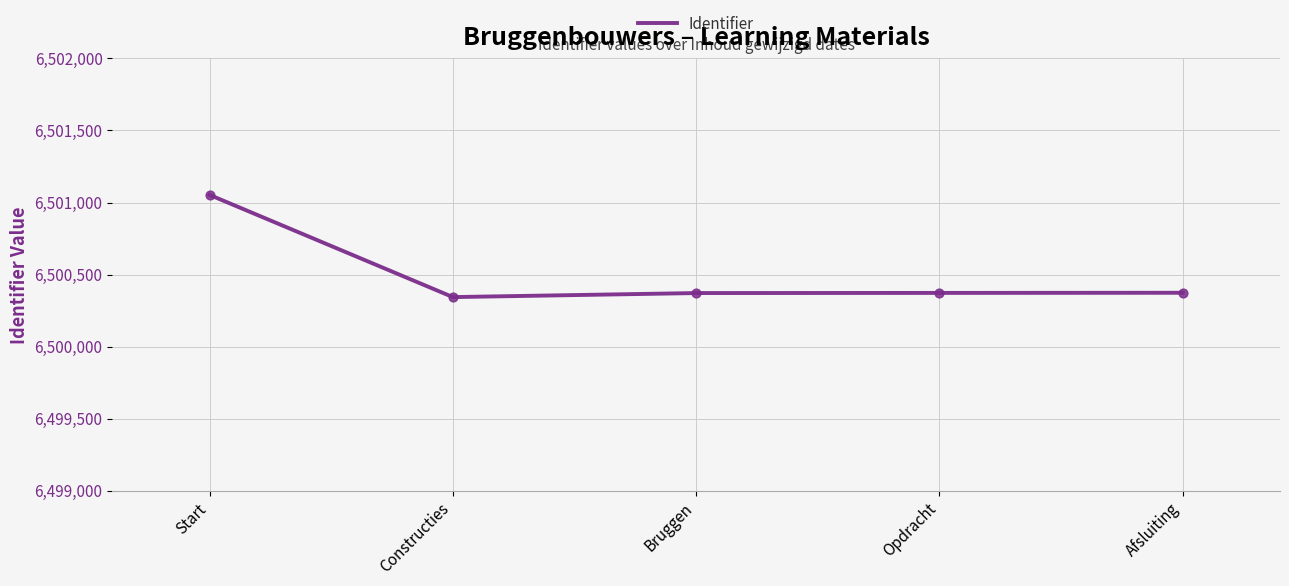

What is the change in value from Start to Bruggen?

-681